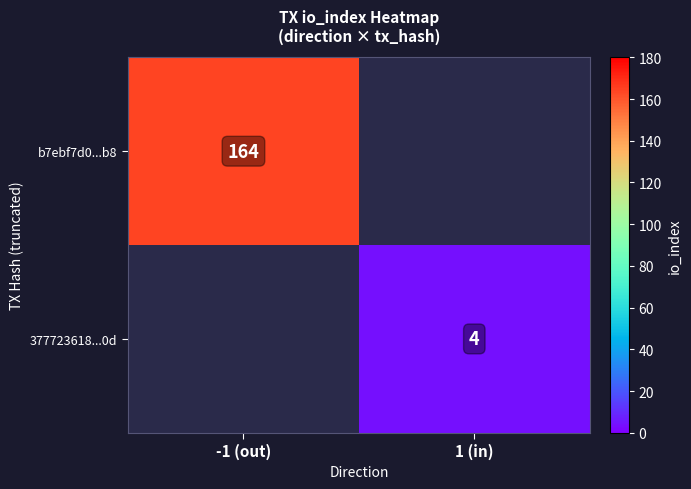

Is it true that 377723618...0d equals 4 at 1 (in)?

True